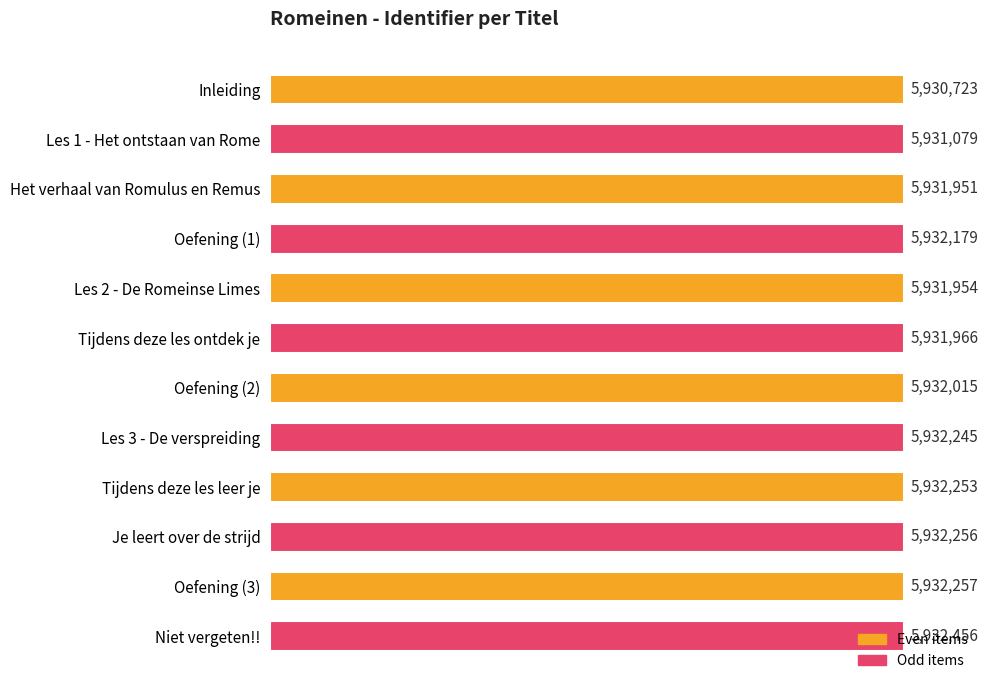

What is the greatest value displayed?

5932456